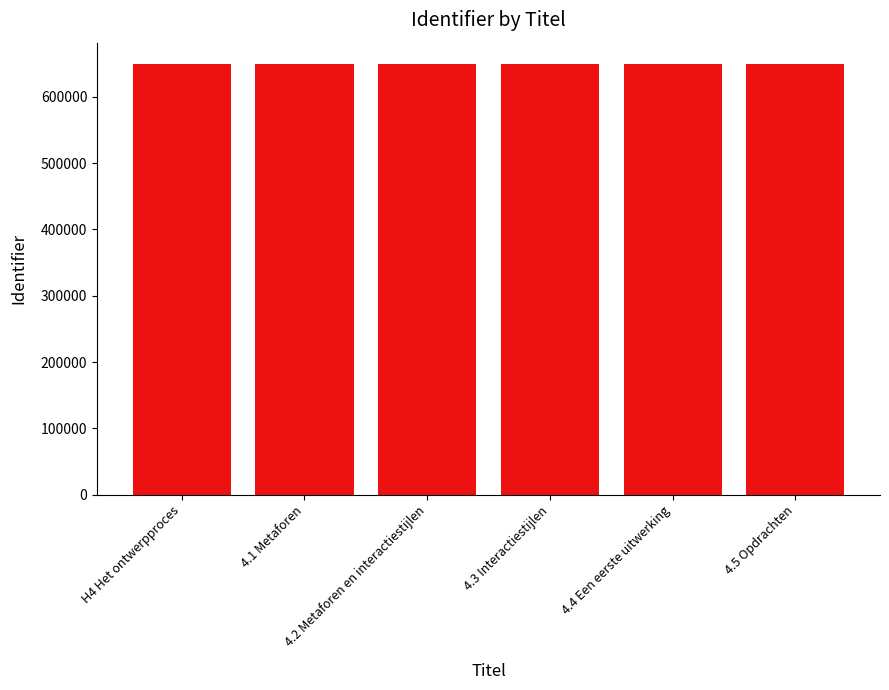

What is the greatest value displayed?

649015